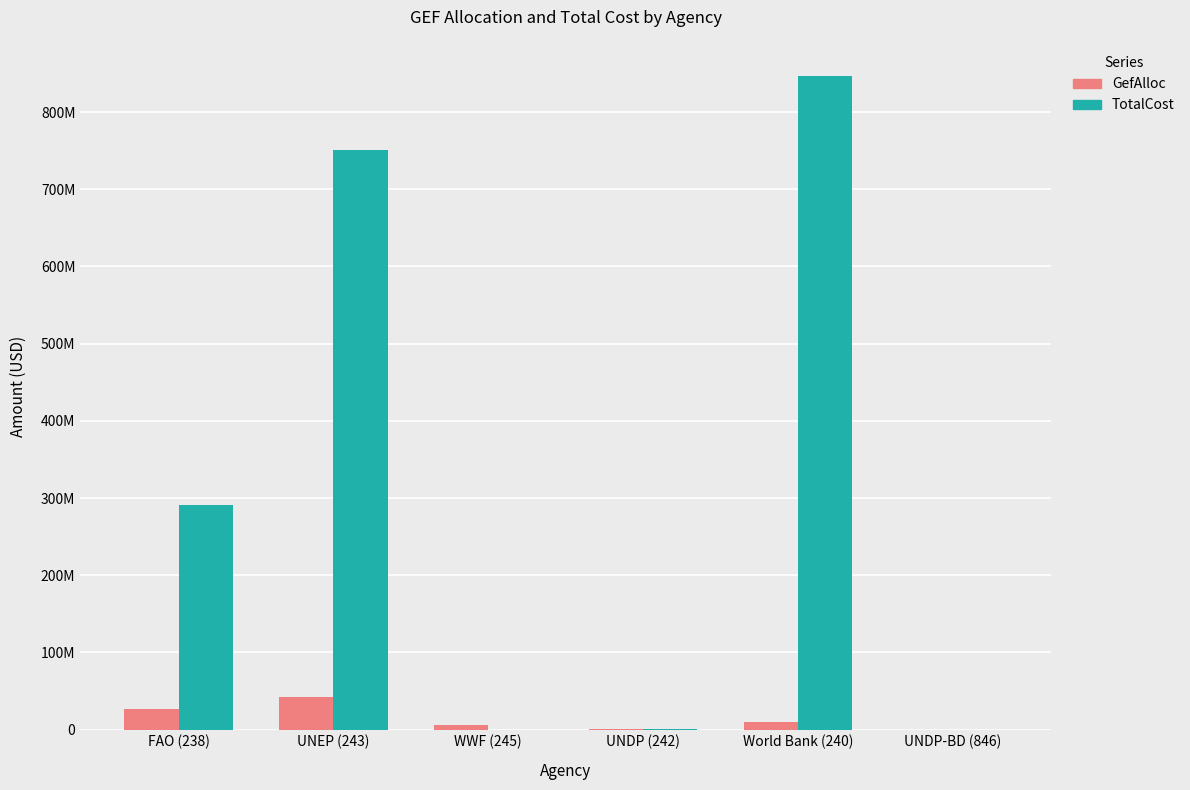

What are all the series names shown in the legend?

GefAlloc, TotalCost